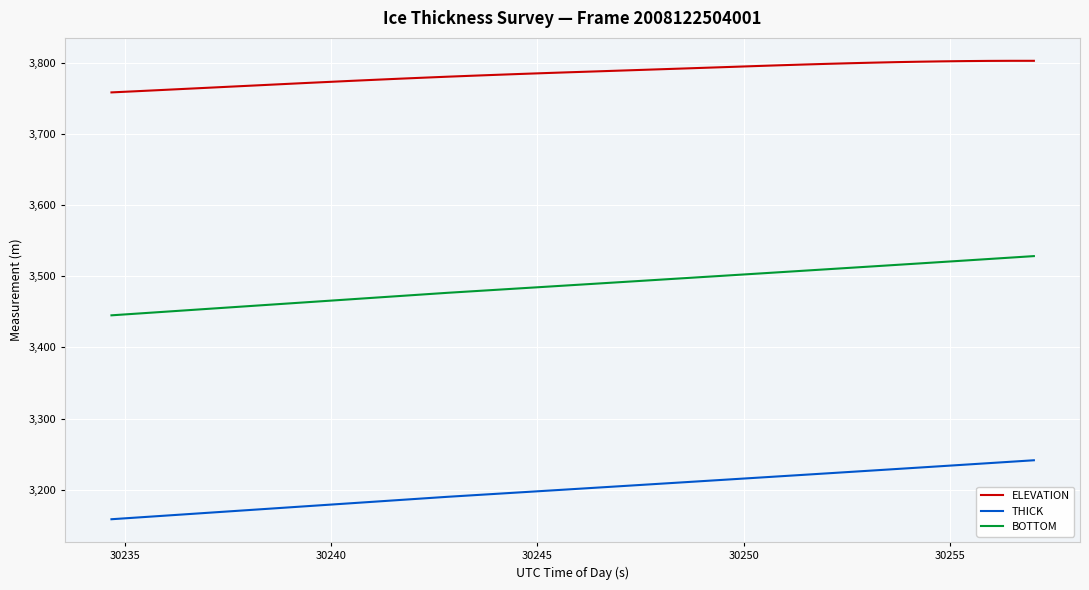

True or false: THICK and BOTTOM intersect in this chart.

False